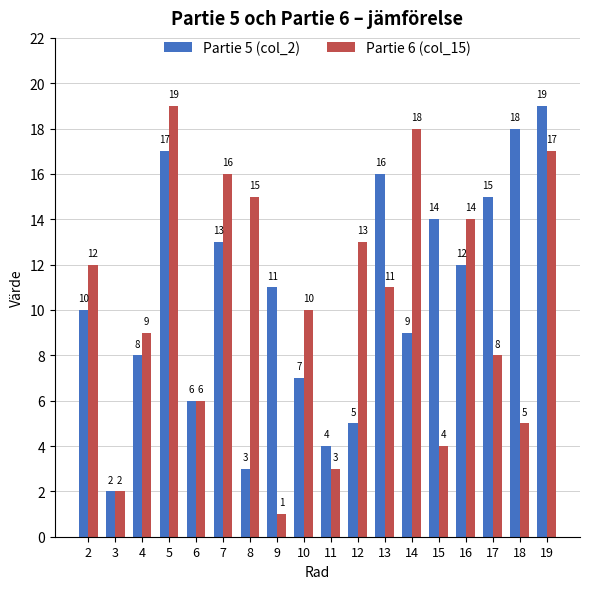

Rank the categories by Partie 6 (col_15) value from highest to lowest.

5, 14, 19, 7, 8, 16, 12, 2, 13, 10, 4, 17, 6, 18, 15, 11, 3, 9